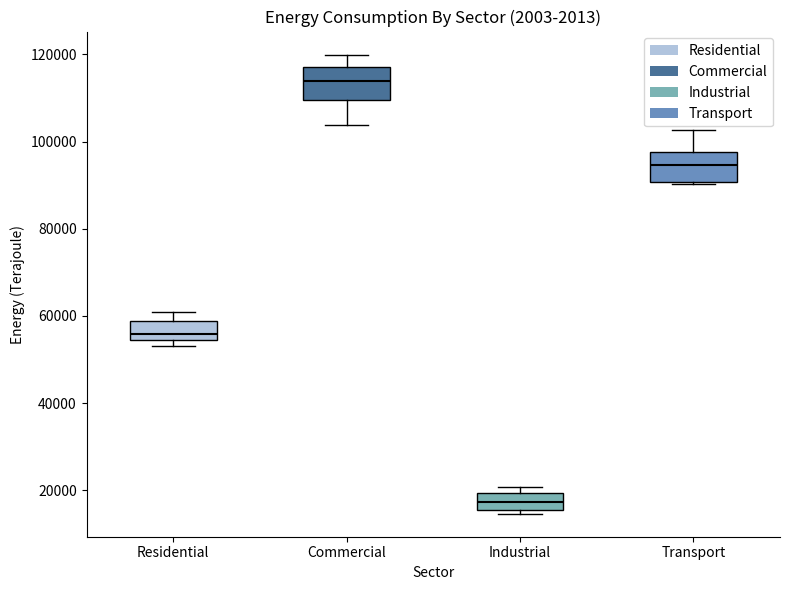

Reading left to right, read every box against the y-axis: the position of its median line, the range the box covers, and the ends of its whiskers. The values are not printed on the chart, so give them approximately, as read against the axis.

Residential: median 56000, box 54000 to 58000, whiskers 54000 (just below the box's lower edge) to 60000
Commercial: median 114000, box 110000 to 118000, whiskers 104000 to 120000
Industrial: median 18000, box 16000 to 20000, whiskers 14000 to 20000 (just above the box's upper edge)
Transport: median 94000, box 90000 to 98000, whiskers 90000 to 102000